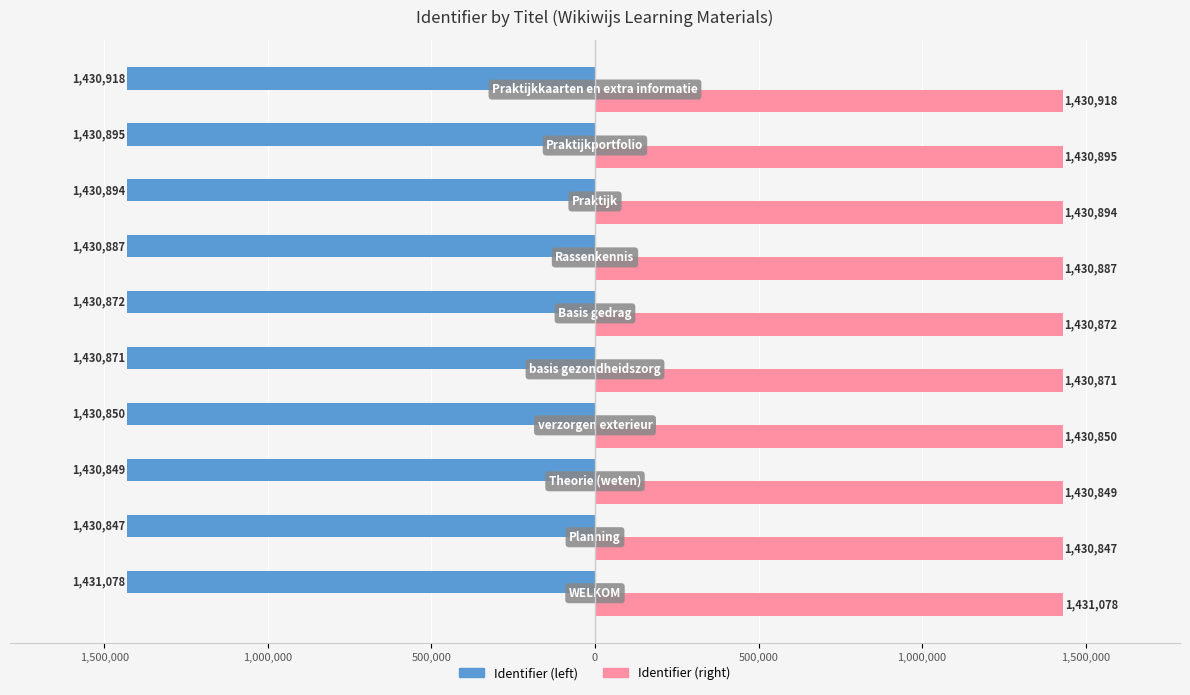

What are all the series names shown in the legend?

Identifier (left), Identifier (right)